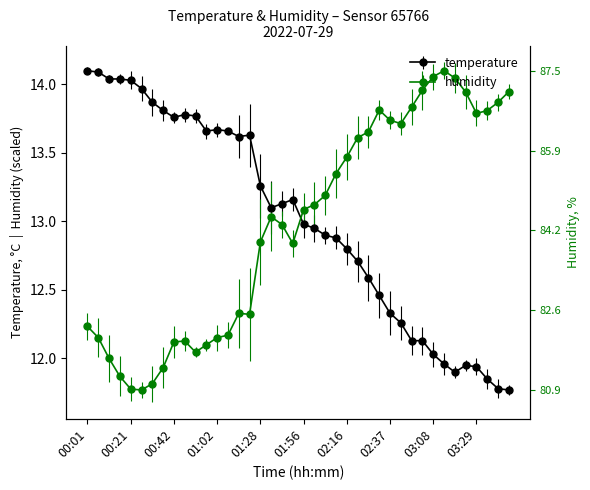

True or false: humidity has a value of 20.1 at 03:24.

False